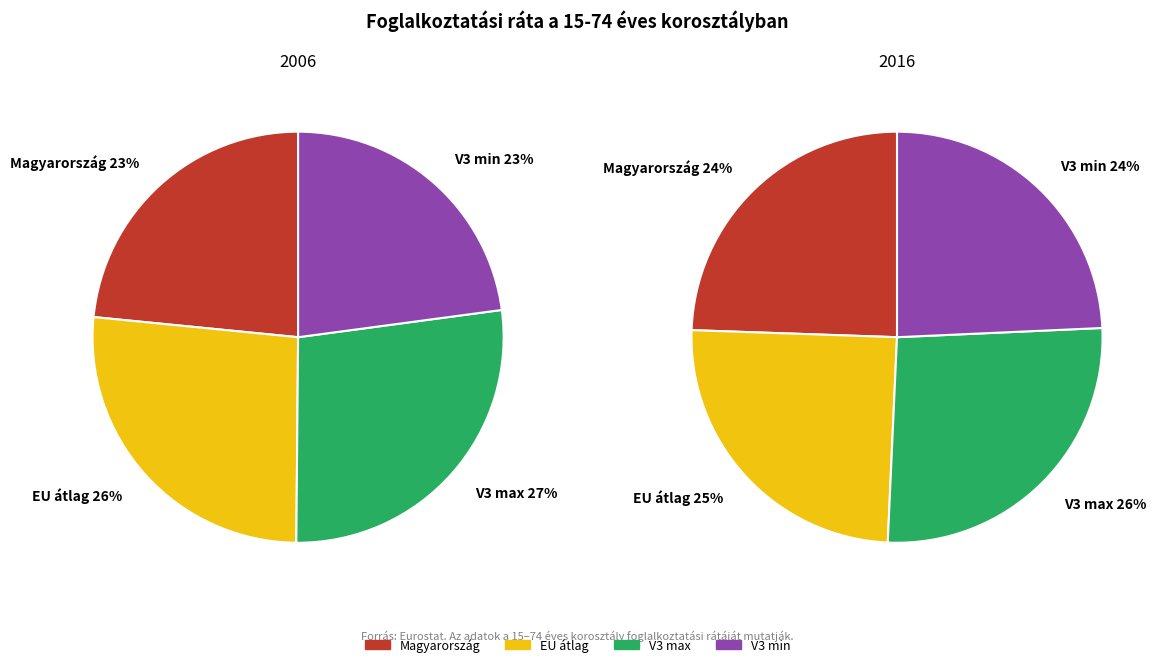

Is it true that 2007 is 18% of the pie?

False